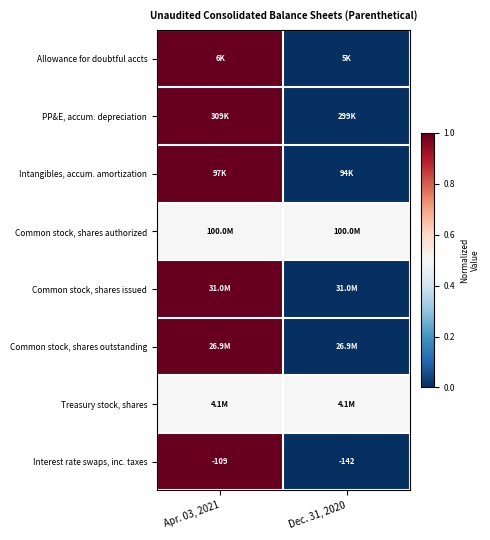

Which has a higher value, Apr. 03, 2021 or Dec. 31, 2020?

Apr. 03, 2021